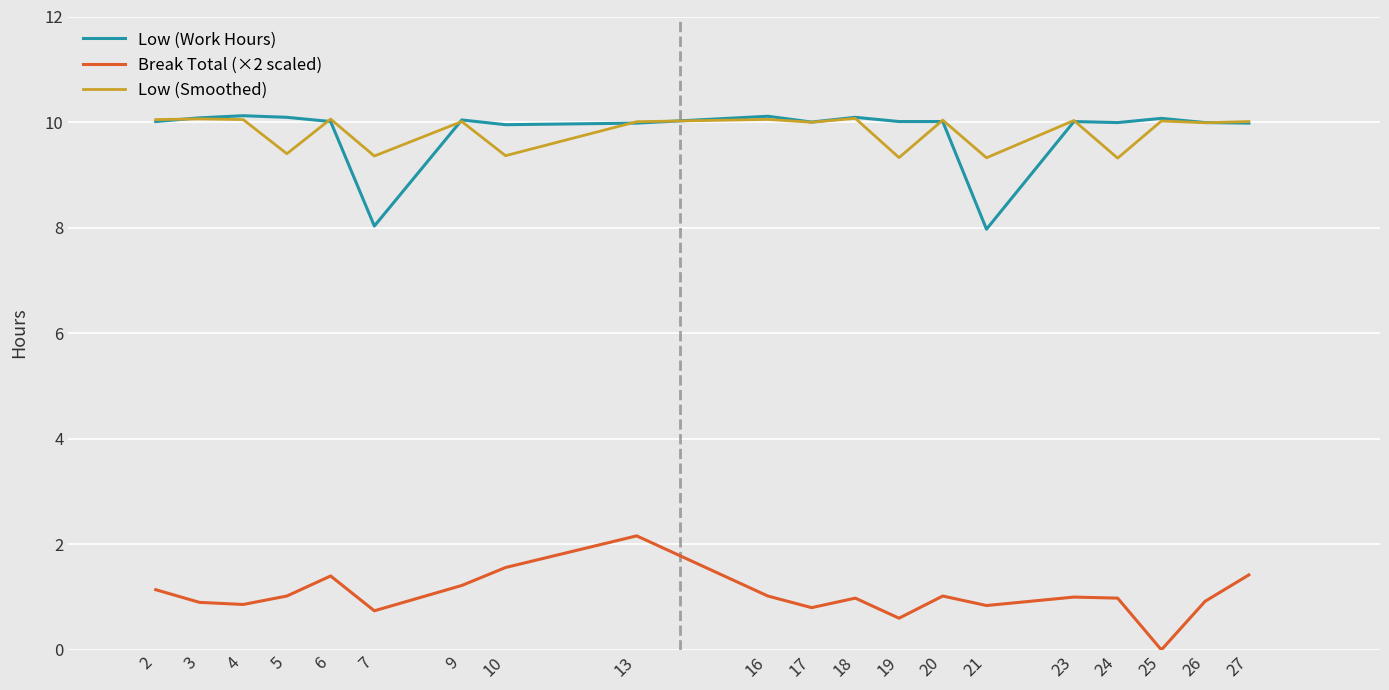

What is the lowest value of the Low (Smoothed) series?

9.3